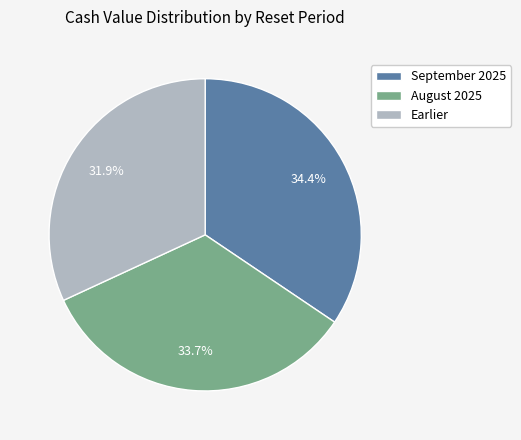

Is there any slice that represents more than half of the pie?

No